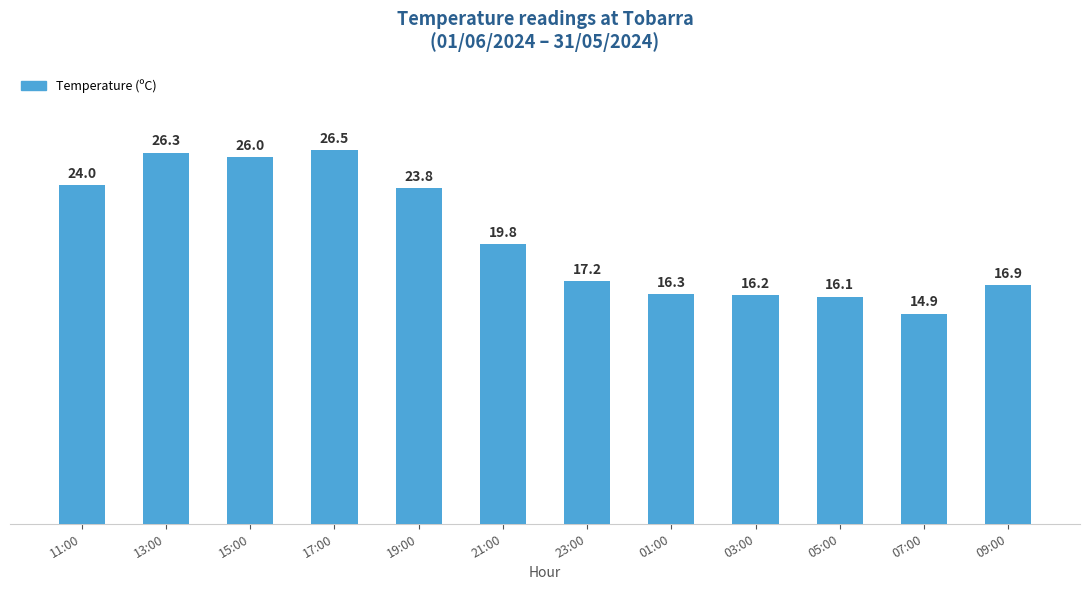

Reading left to right, what are all the values shown in this chart?

24.0	26.3	26.0	26.5	23.8	19.8	17.2	16.3	16.2	16.1	14.9	16.9